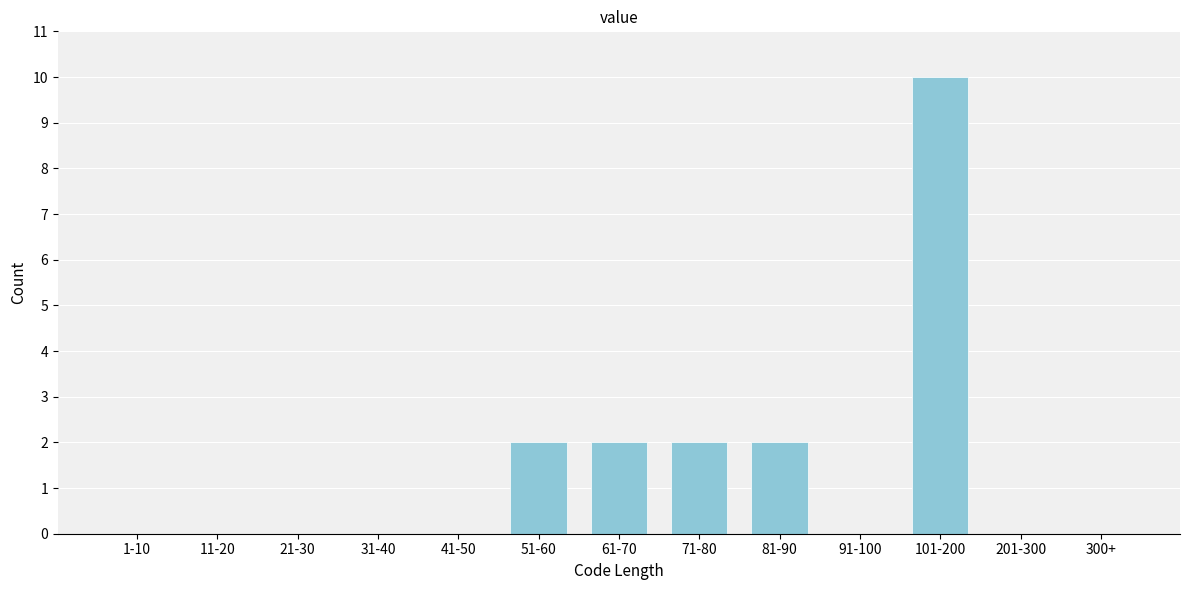

Reading right to left, extract all data points from this chart.

300+=0	201-300=0	101-200=10	91-100=0	81-90=2	71-80=2	61-70=2	51-60=2	41-50=0	31-40=0	21-30=0	11-20=0	1-10=0